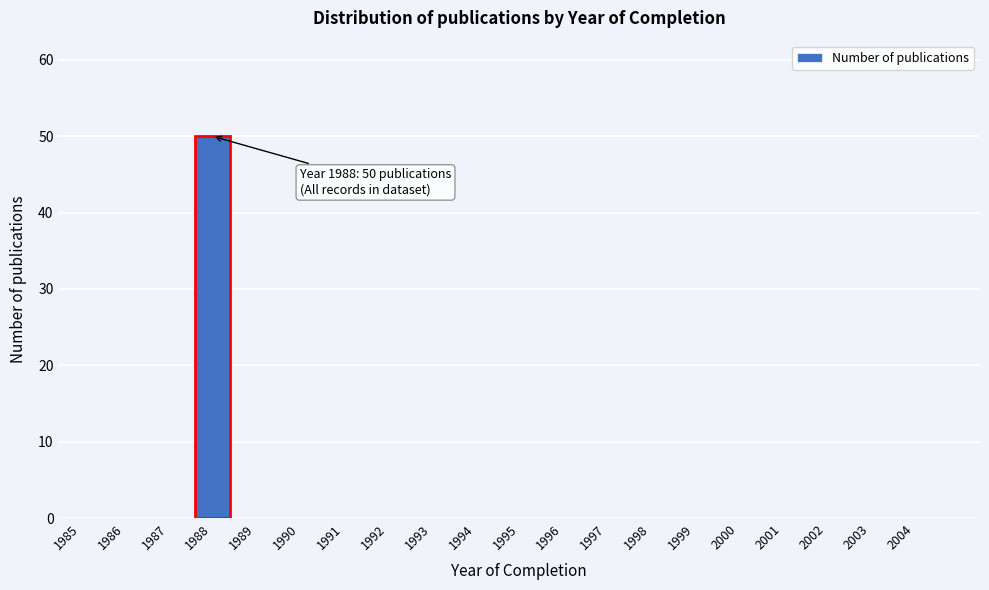

Reading left to right, transcribe all the data shown in this chart.

1985=0	1986=0	1987=0	1988=50	1989=0	1990=0	1991=0	1992=0	1993=0	1994=0	1995=0	1996=0	1997=0	1998=0	1999=0	2000=0	2001=0	2002=0	2003=0	2004=0